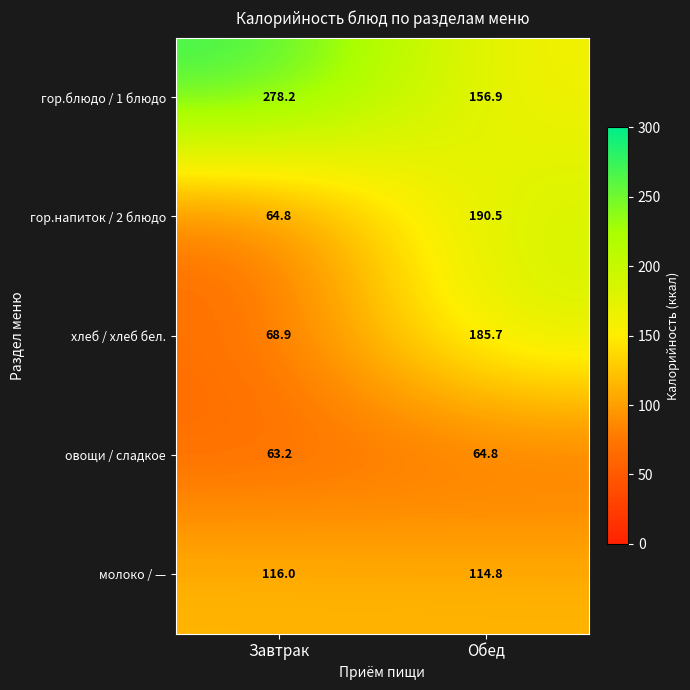

Which series has the largest total across all categories?

гор.блюдо / 1 блюдо